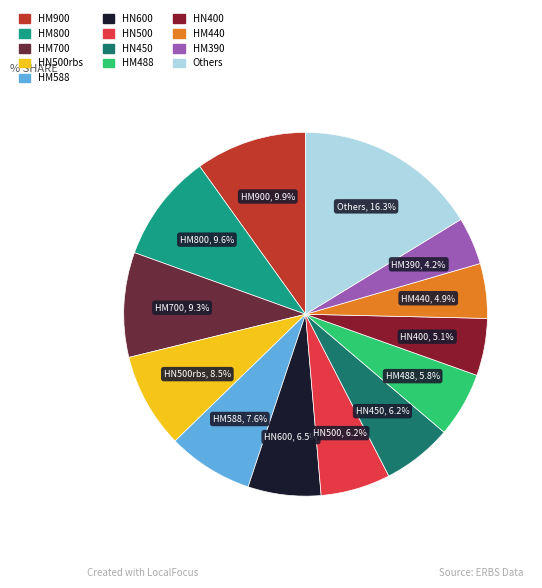

Does any single category account for the majority?

No